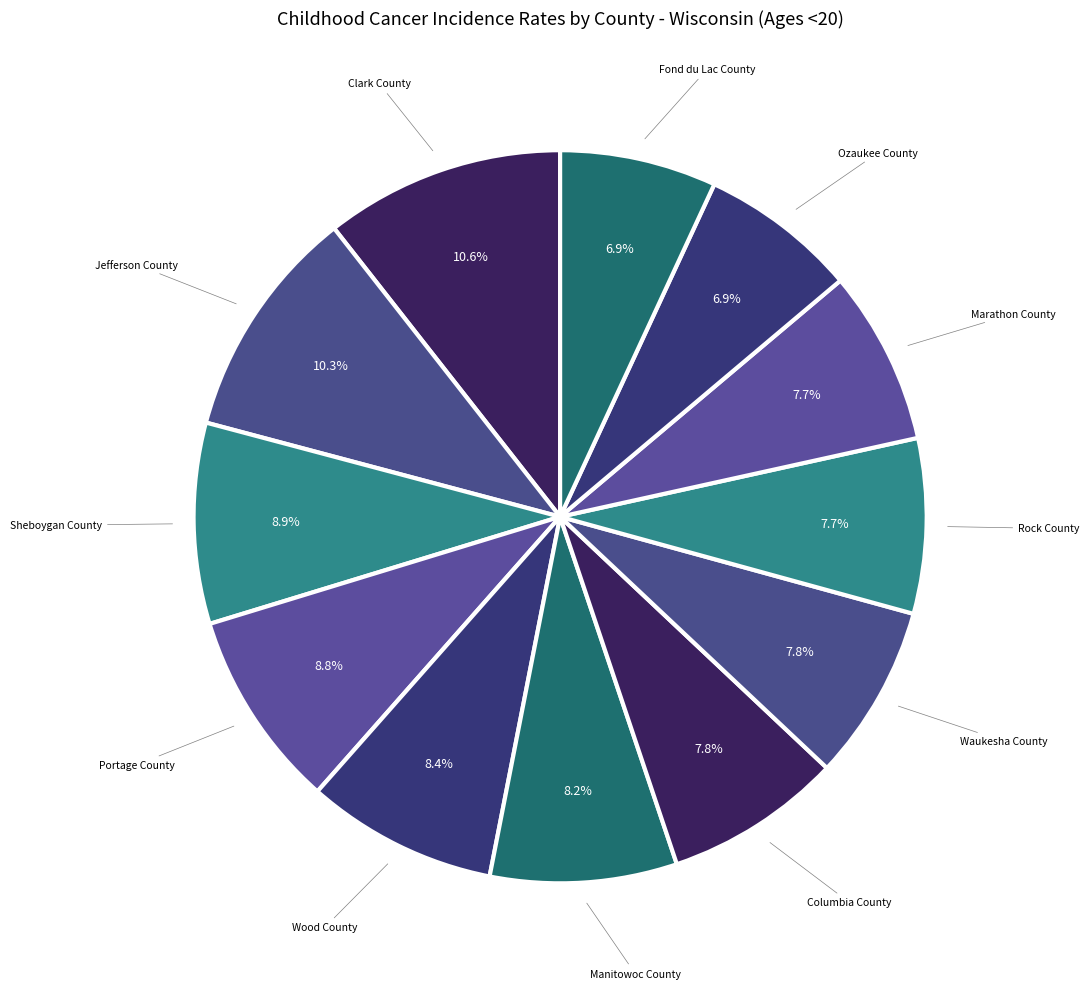

Count the number of slices in the pie.

12